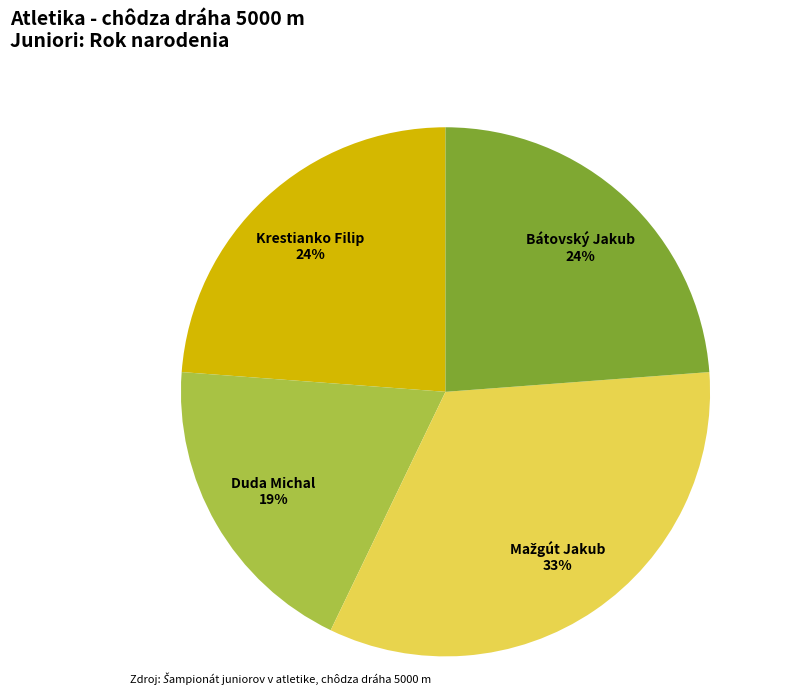

How many slices are in this pie chart?

4